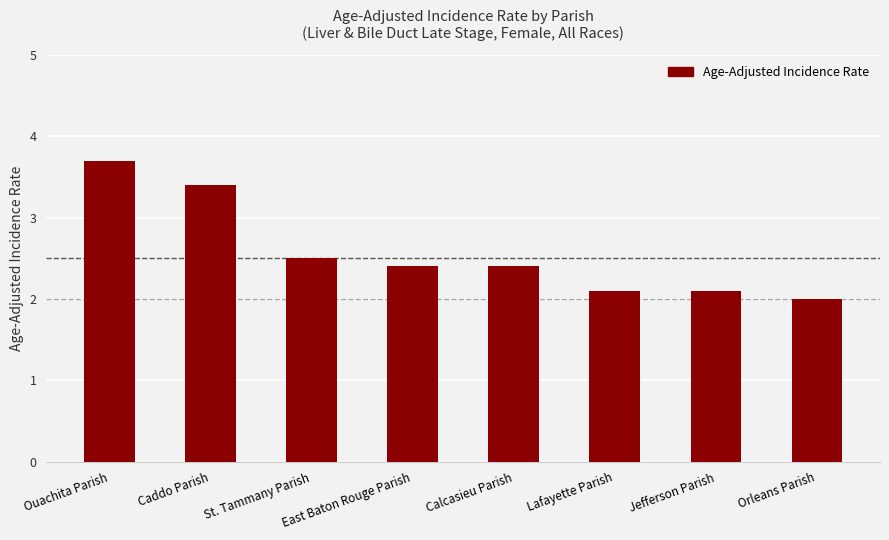

What is the ratio of the value at East Baton Rouge Parish to the value at St. Tammany Parish?

1.0